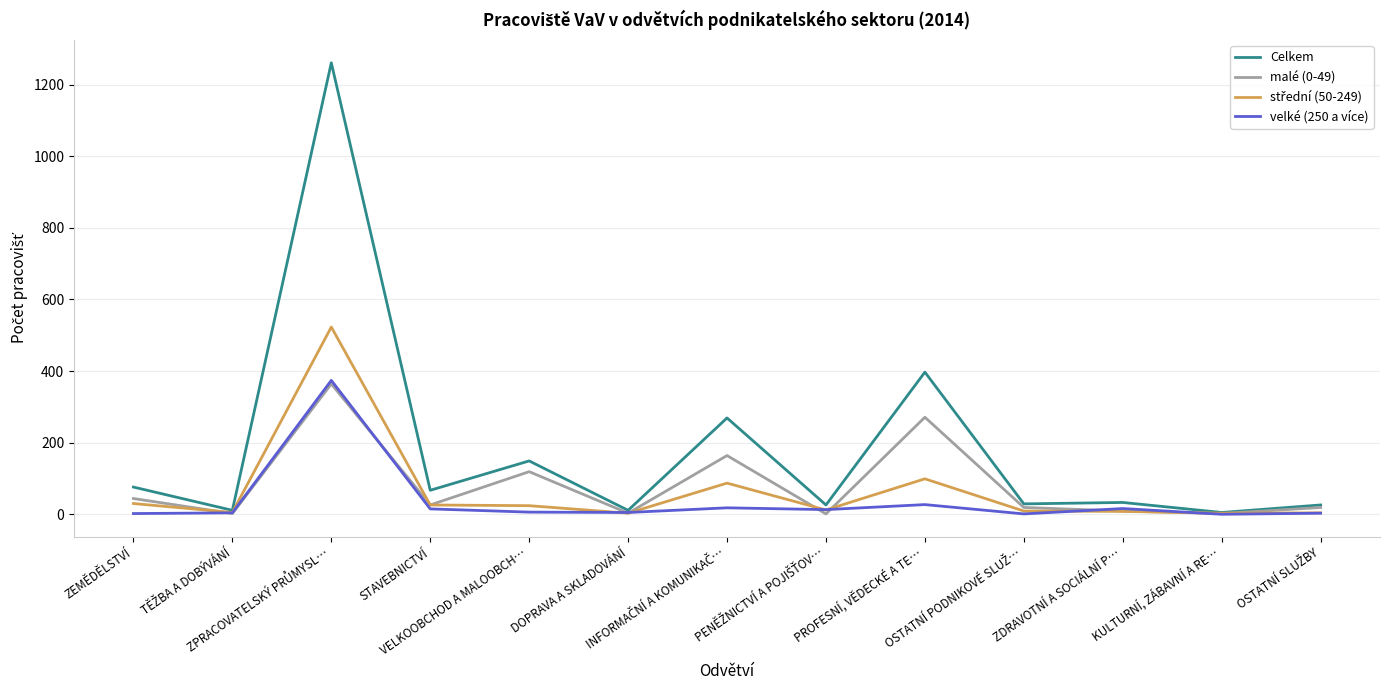

What is the greatest value displayed?

1261